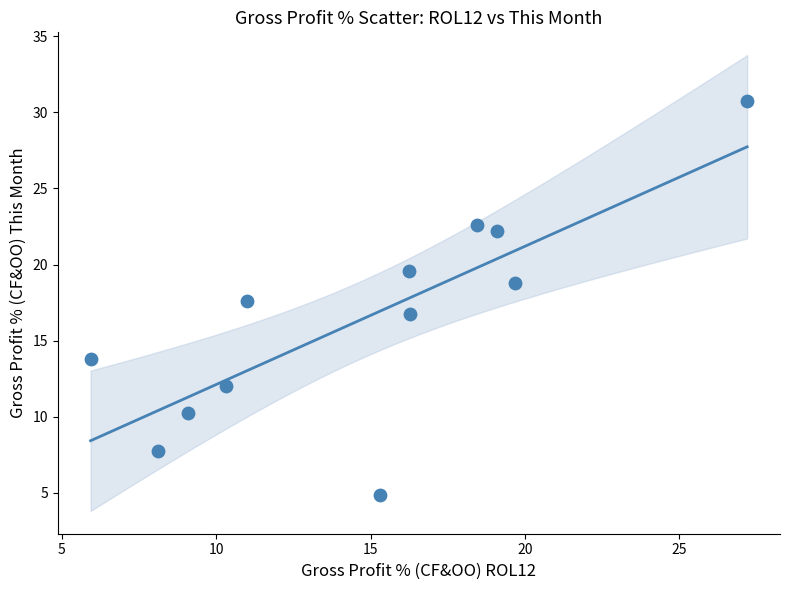

What is the range of X values (max minus min)?

21.3